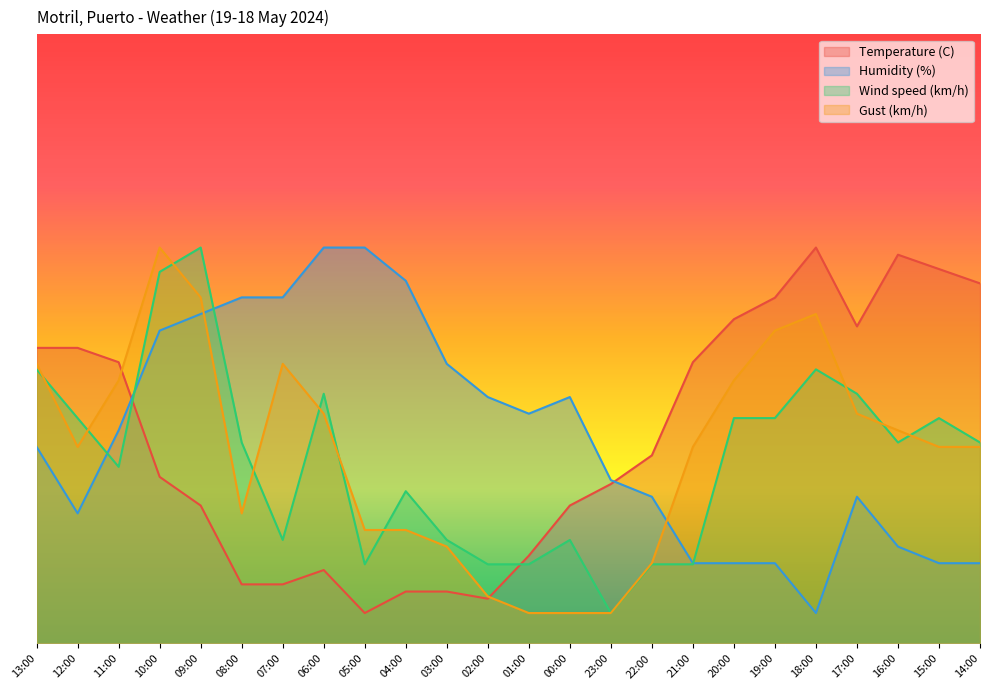

Is the value of Temperature (C) at 01:00 greater than the value of Wind speed (km/h) at 20:00?

No